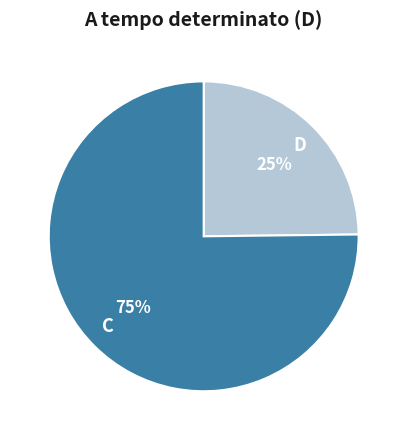

What is the smallest slice in the pie chart?

D